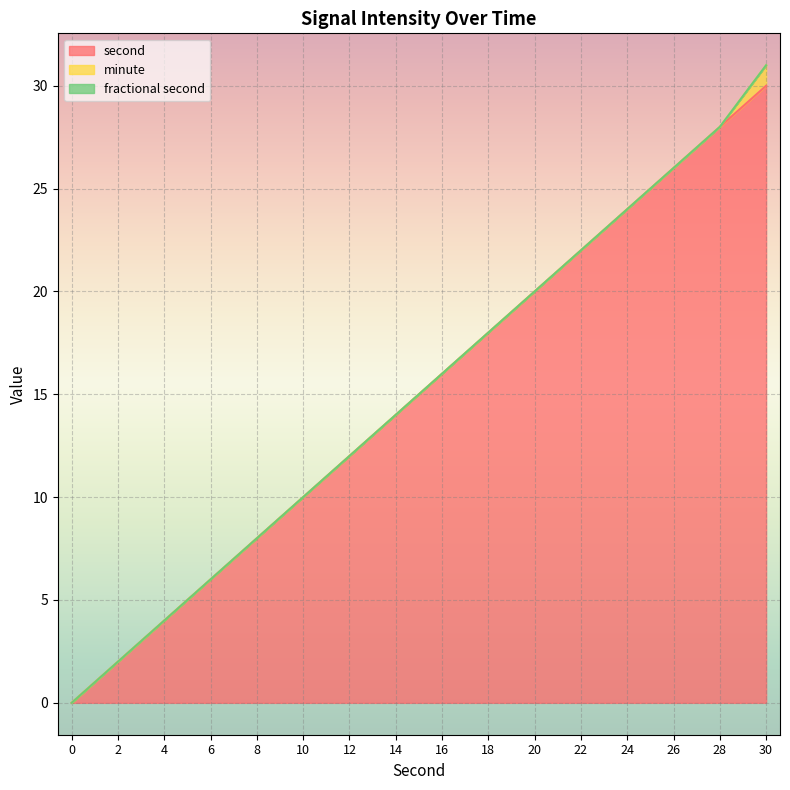

Reading left to right, list all the values displayed in this chart.

second: 0	2	4	6	8	10	12	14	16	18	20	22	24	26	28	30
minute: 0	0	0	0	0	0	0	0	0	0	0	0	0	0	0	1
fractional second: 0	0	0	0	0	0	0	0	0	0	0	0	0	0	0	0